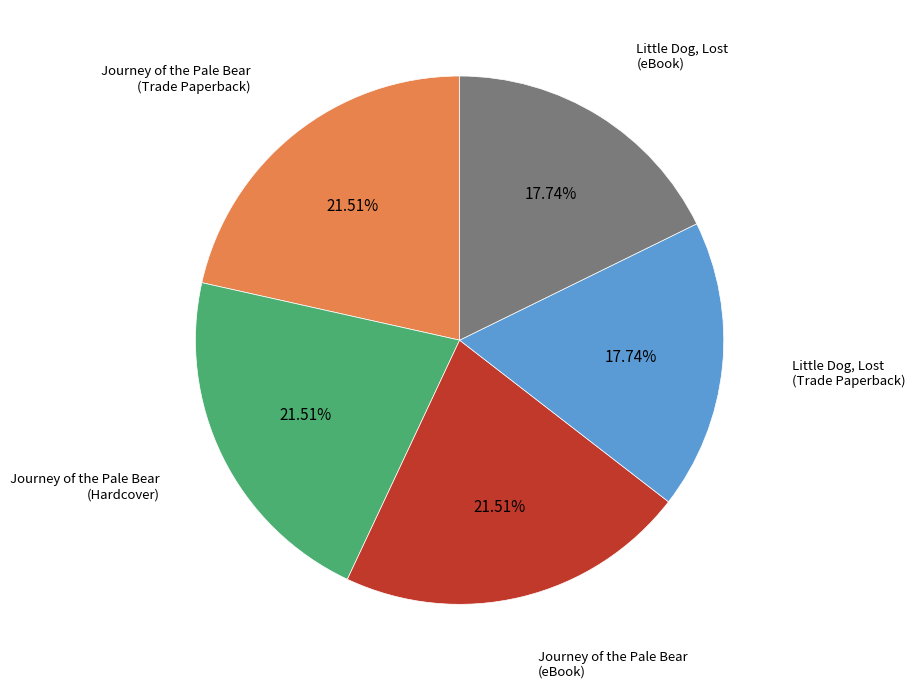

Is there a majority slice in this chart?

No